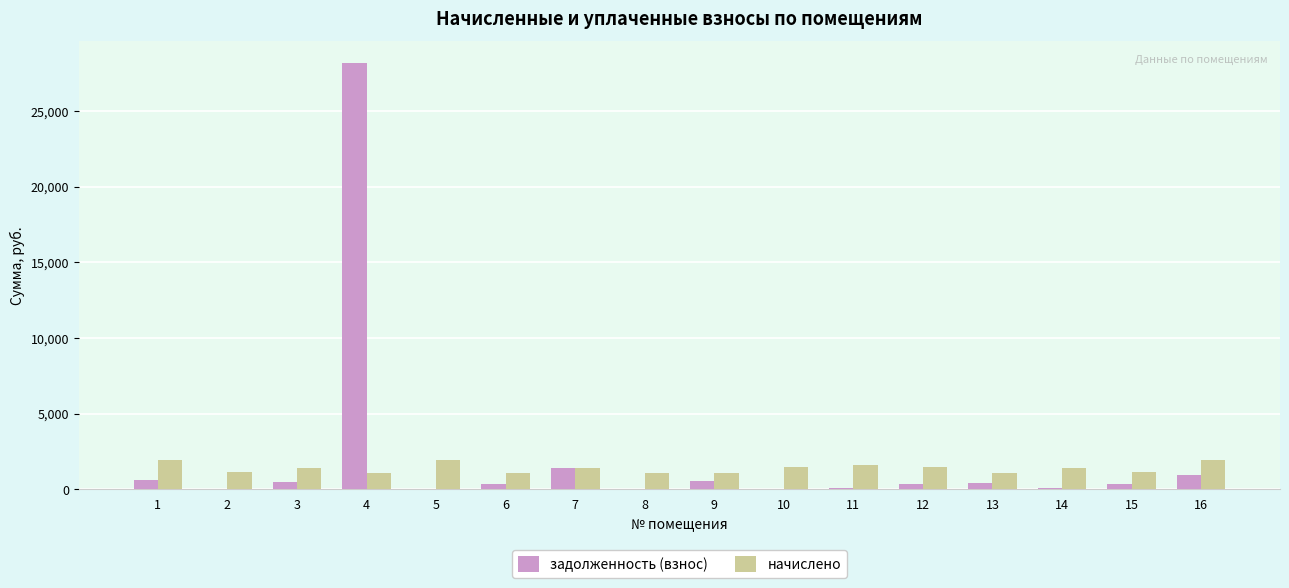

What is the maximum value for начислено?

1946.6